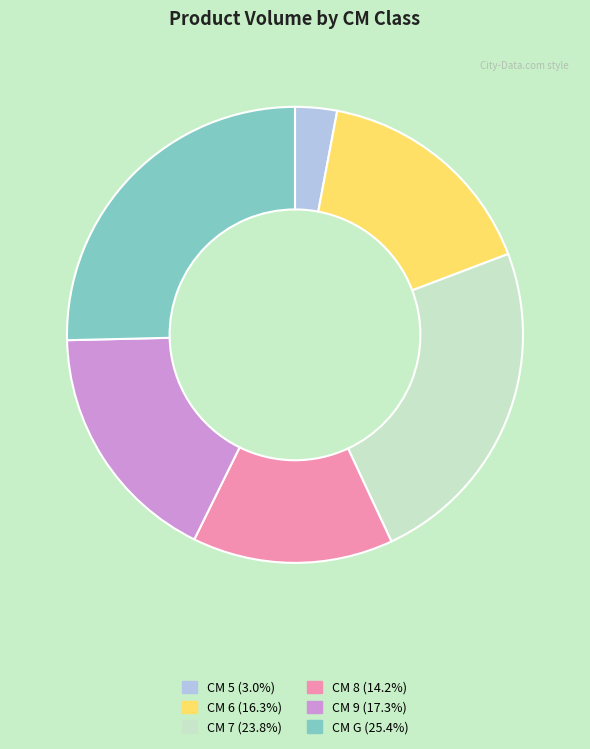

Does any single category account for the majority?

No